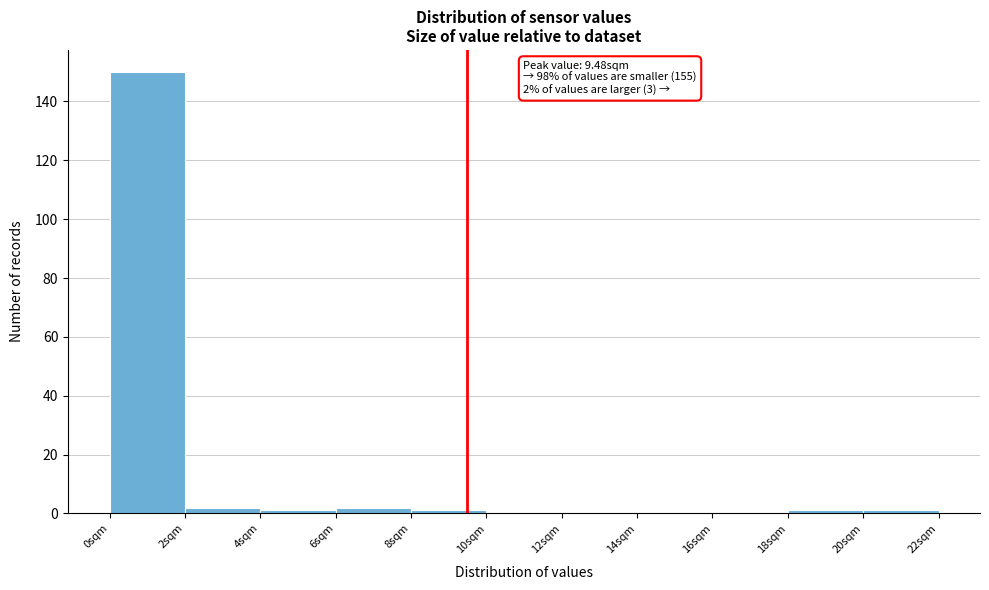

Which range on the x-axis has the tallest bar?

0 to 2